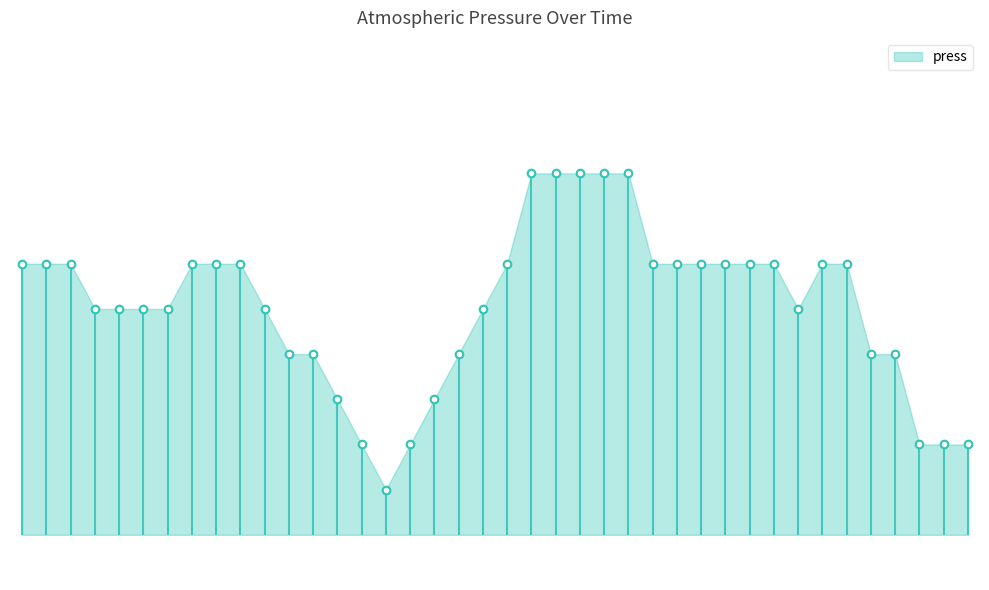

Which has a higher value, 2016-11-02 06:00 or 2016-11-02 13:00?

2016-11-02 06:00